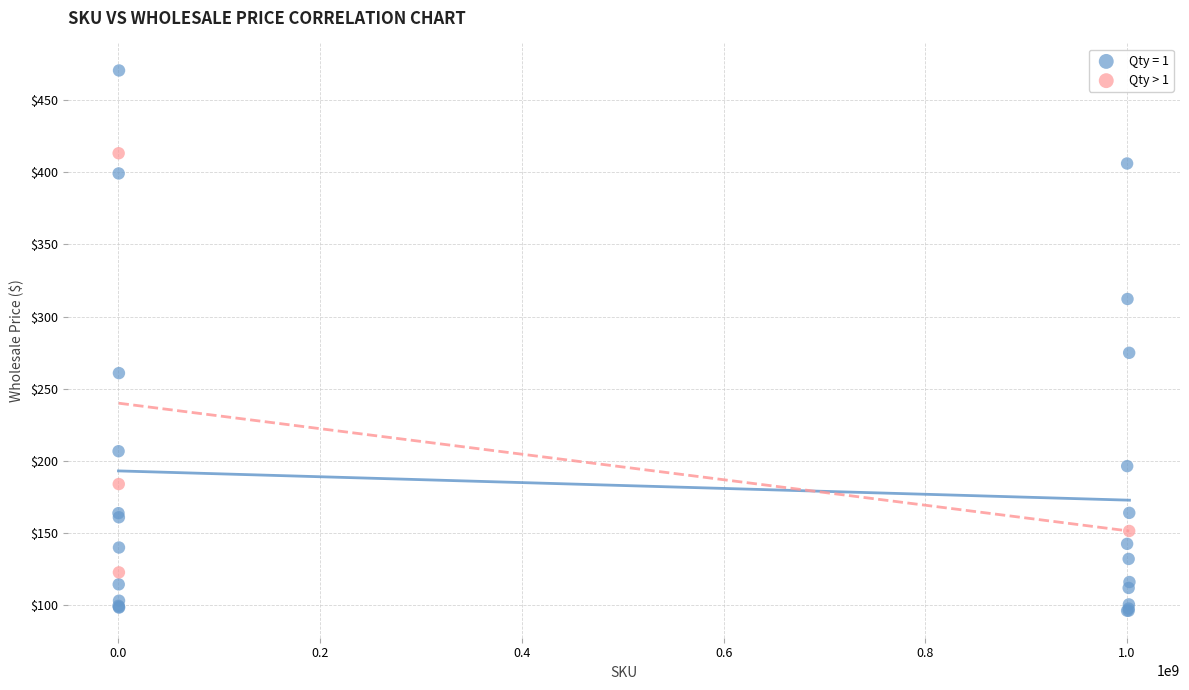

Which series has the largest Y range (max minus min)?

Qty = 1